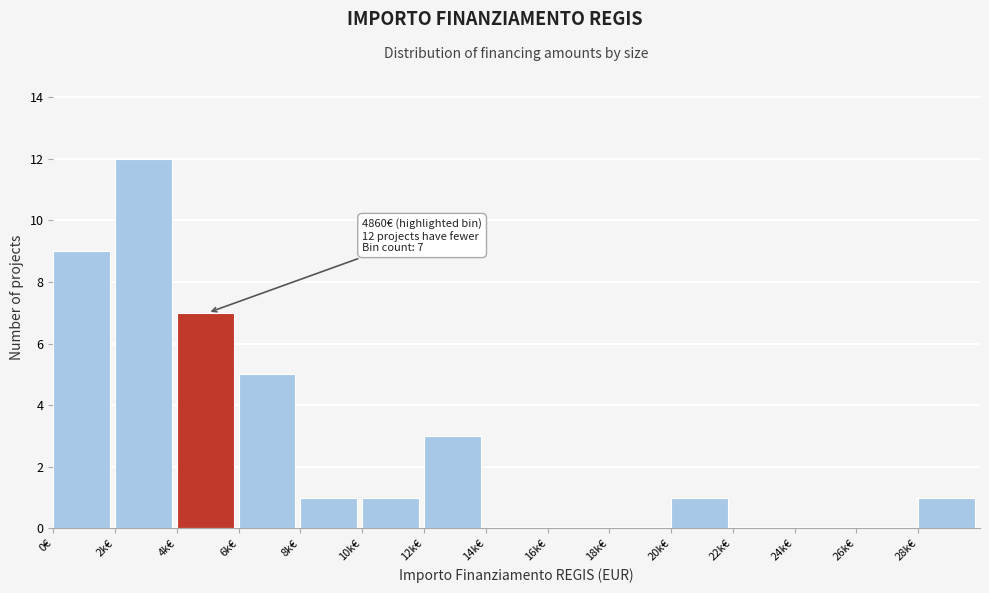

Reading left to right, what are all the values shown in this chart?

0€=9	2k€=12	4k€=7	6k€=5	8k€=1	10k€=1	12k€=3	14k€=0	16k€=0	18k€=0	20k€=1	22k€=0	24k€=0	26k€=0	28k€=1